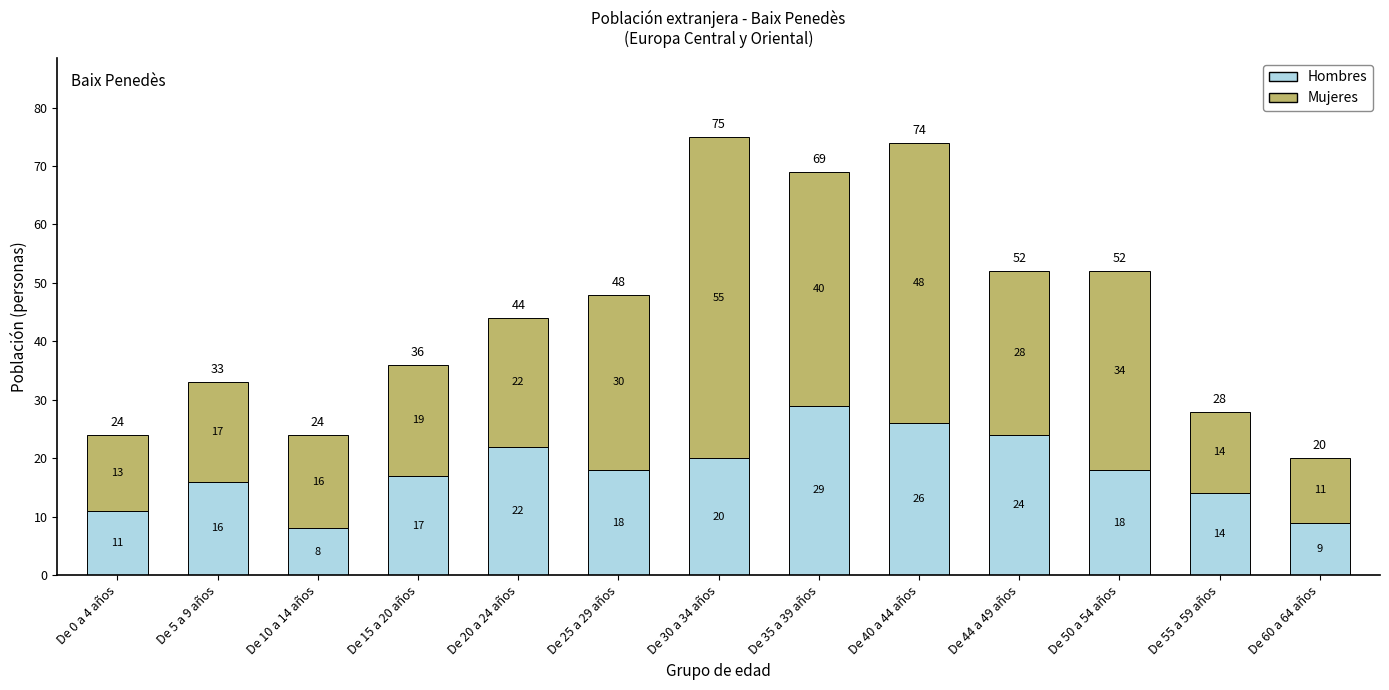

Is it true that Hombres equals 11 at De 15 a 20 años?

False